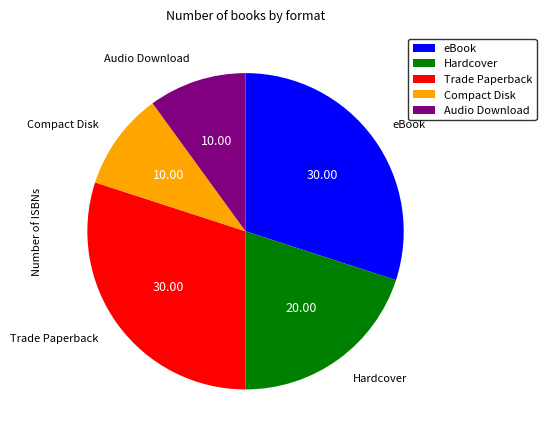

Do eBook and Audio Download together represent more than half of the pie?

No